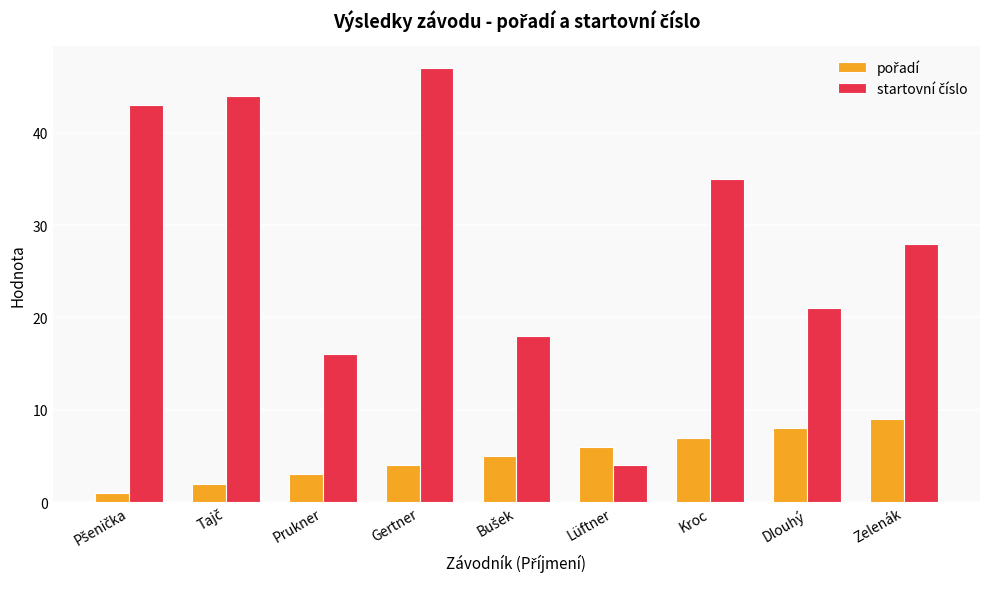

What is the total value across all series at Kroc?

42